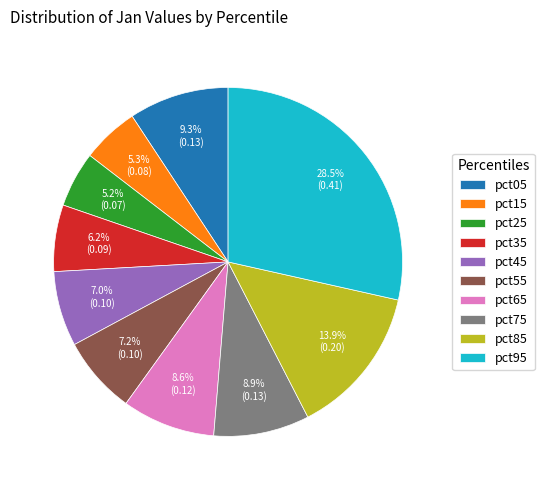

Which slice is the largest?

pct95